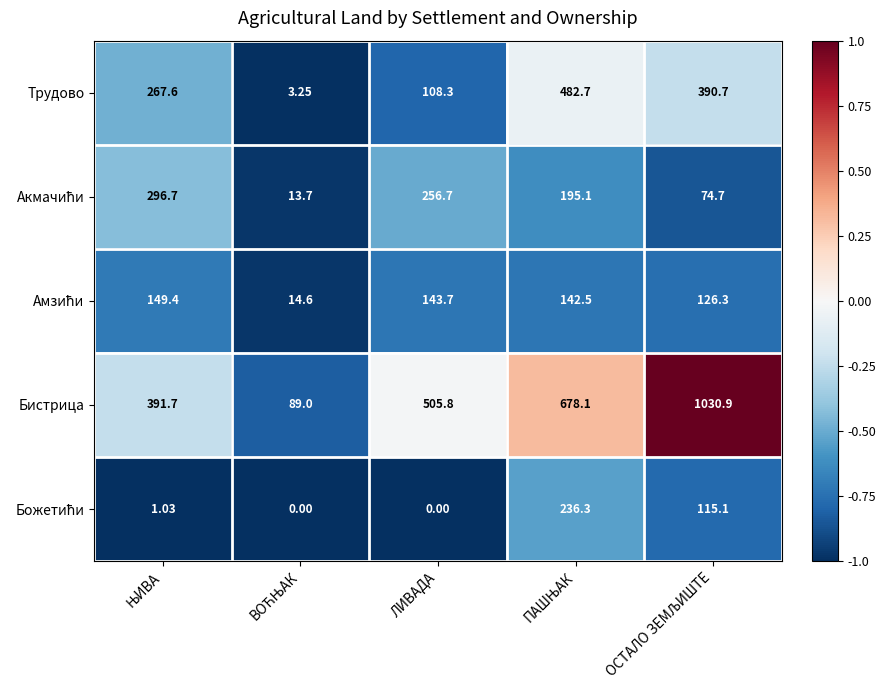

How many data points does each series have?

5